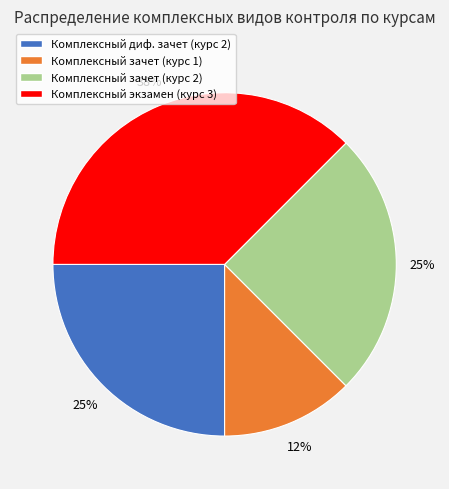

What is the largest slice in the pie chart?

Комплексный экзамен (курс 3)